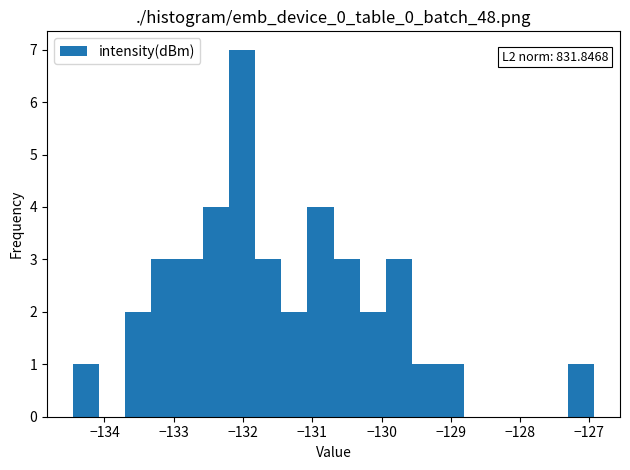

Around what value on the x-axis is the tallest bar? Give the approximate position of its centre, as read against the axis.

-132.0